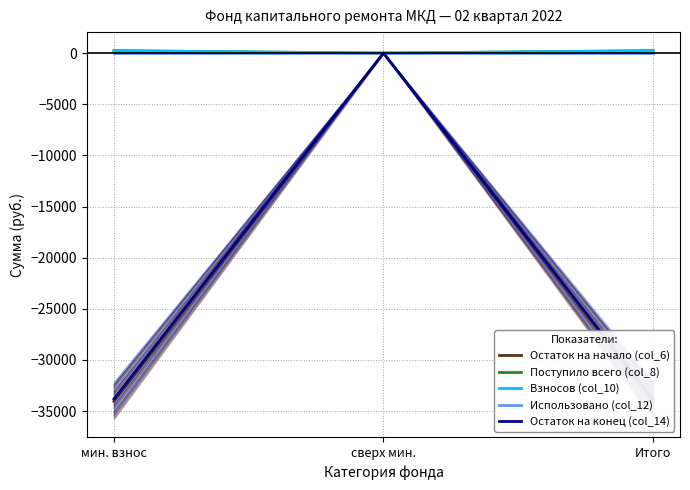

The Поступило всего (col_8) series shows 0.0 at сверх мин.. True or false?

True